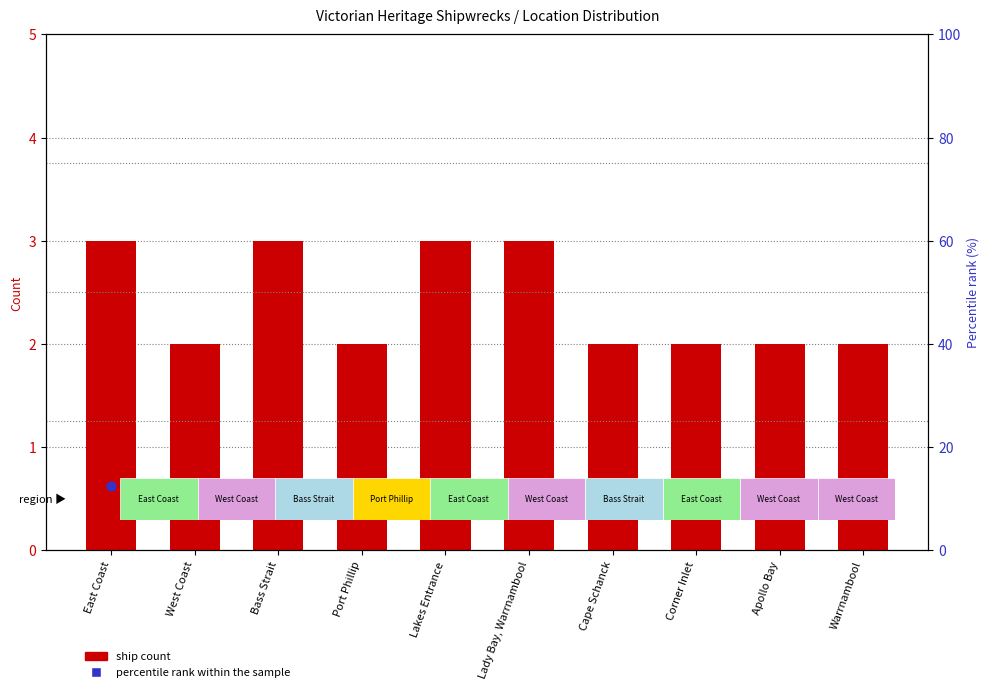

What are all the series names shown in the legend?

ship count, percentile rank within the sample